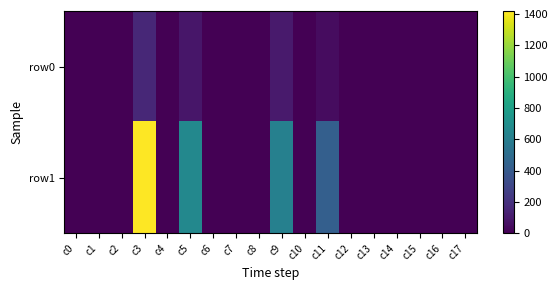

List the series in order of their overall mean, highest first.

row1, row0